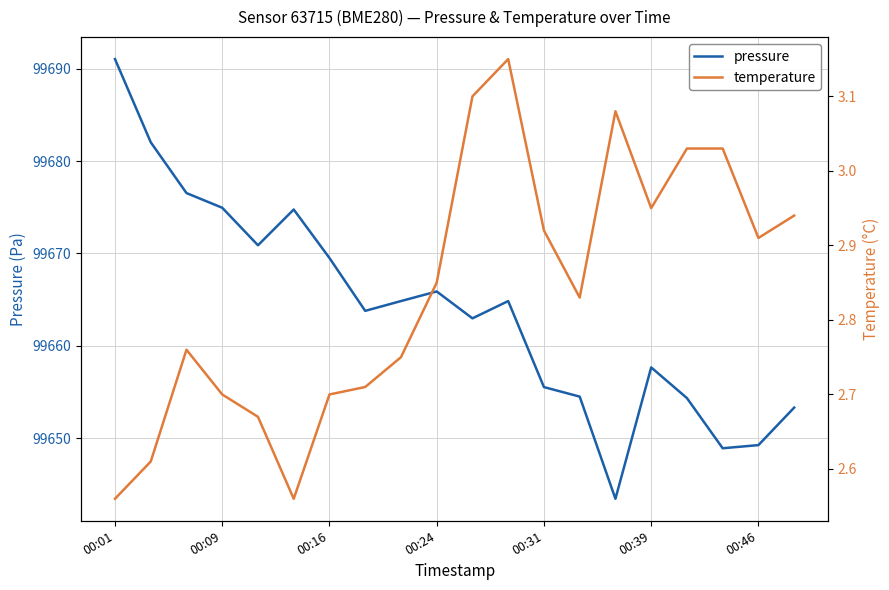

What is the highest value of the pressure series?

99691.0